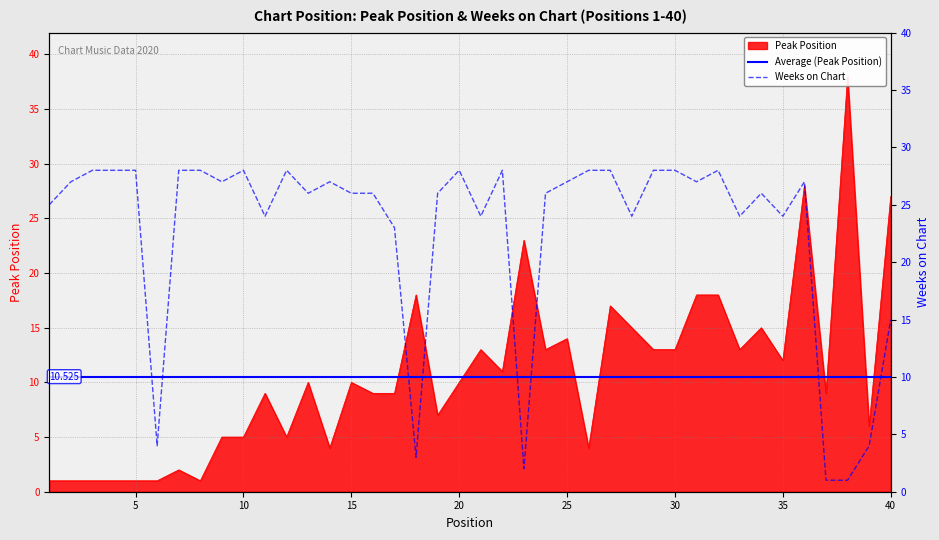

Rank the series at 31 from highest to lowest value.

Weeks on Chart, Peak Position